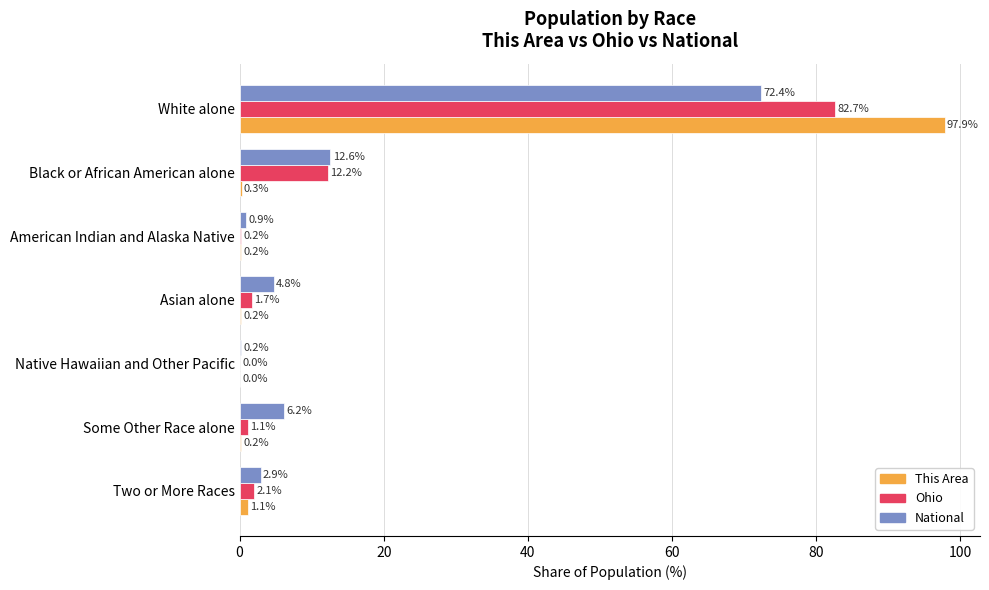

Which series changed the most between Some Other Race alone and Two or More Races?

National